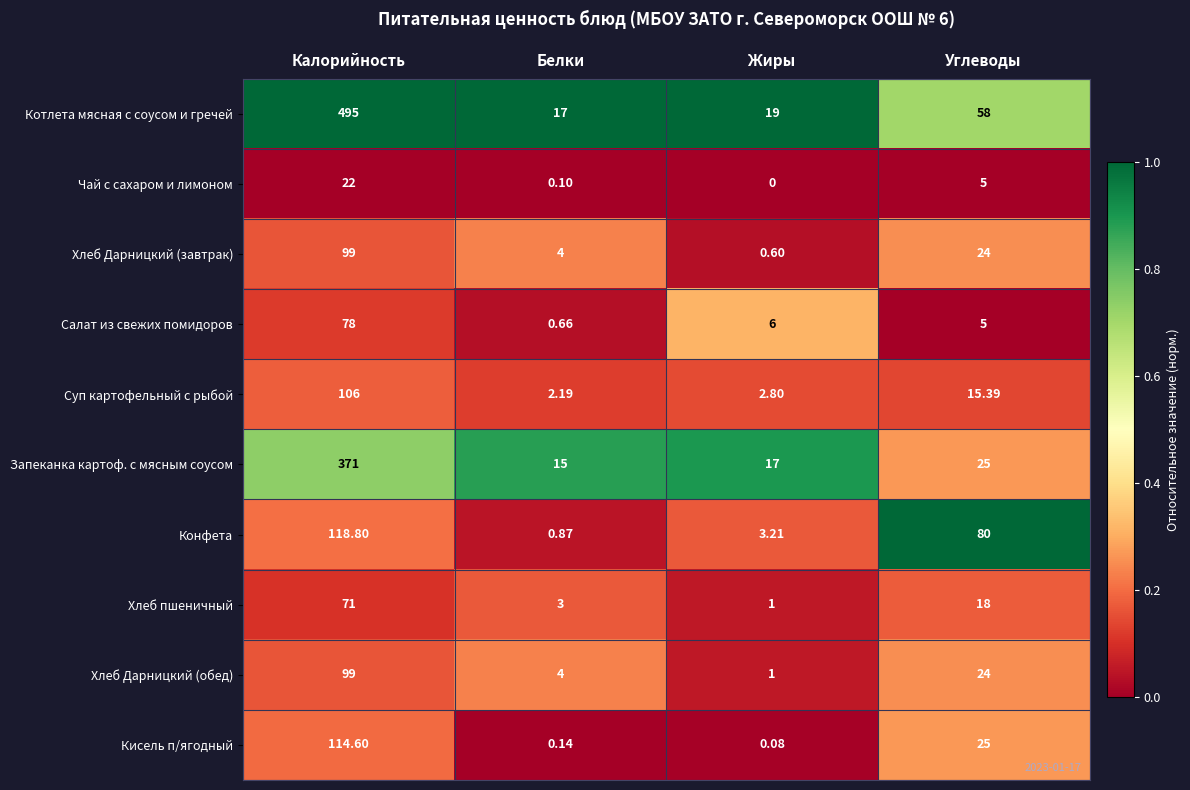

What is the greatest value displayed?

495.0